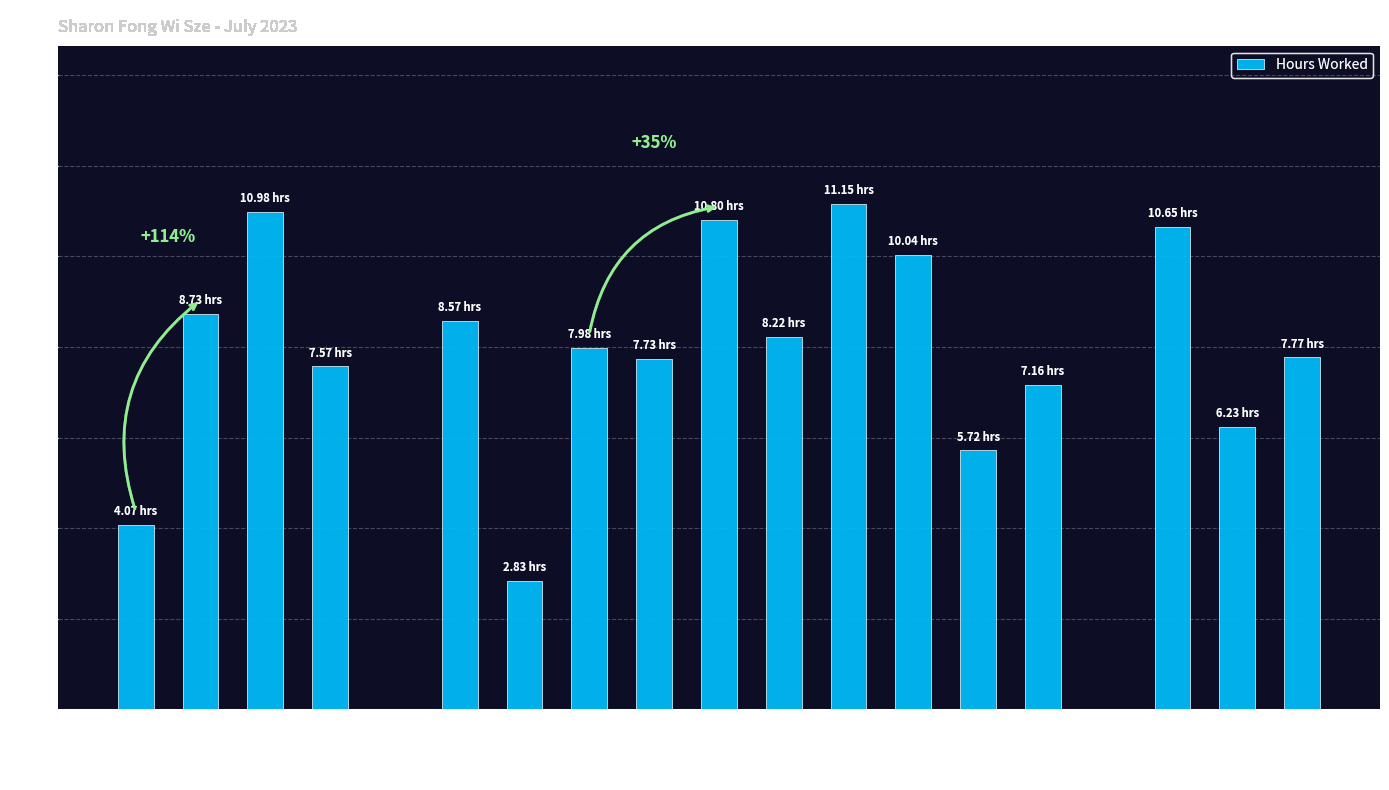

Which has a higher value, 11-Tue or 14-Fri?

11-Tue